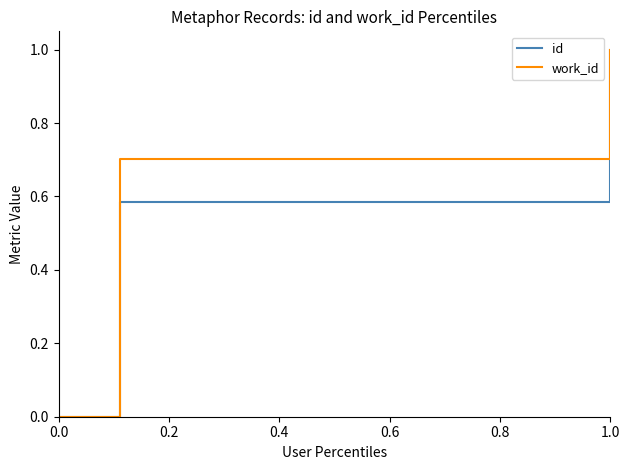

Rank the series by their average value, from highest to lowest.

work_id, id